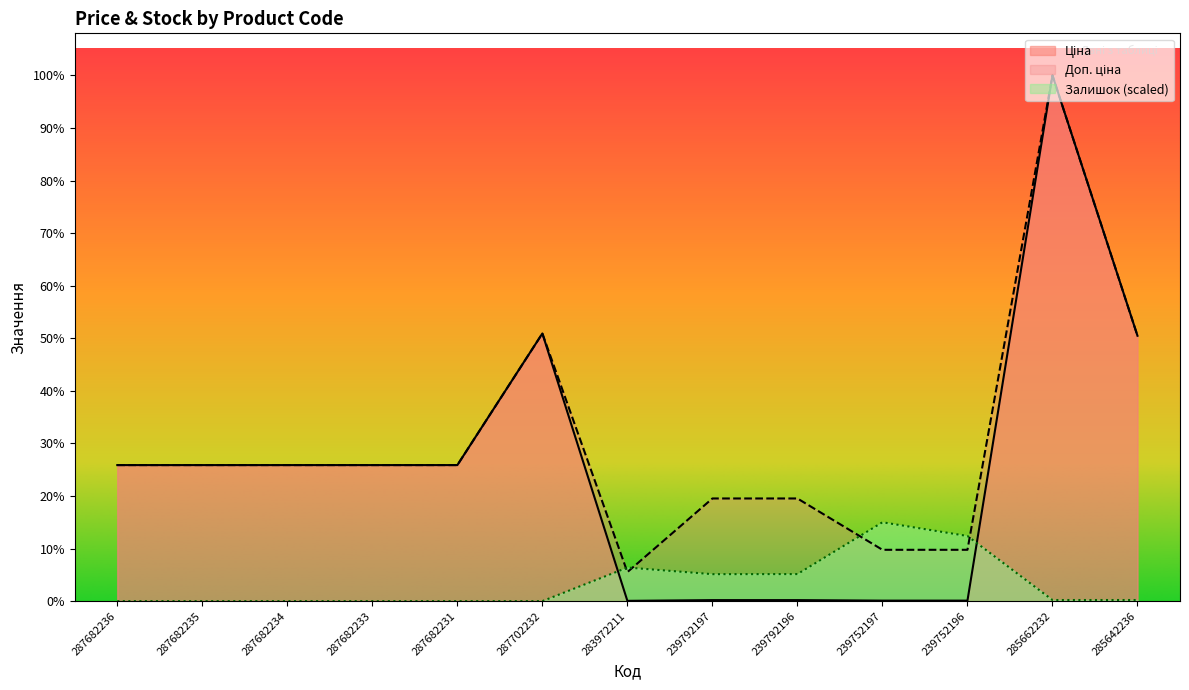

How many intersections are there between Залишок and Ціна?

2